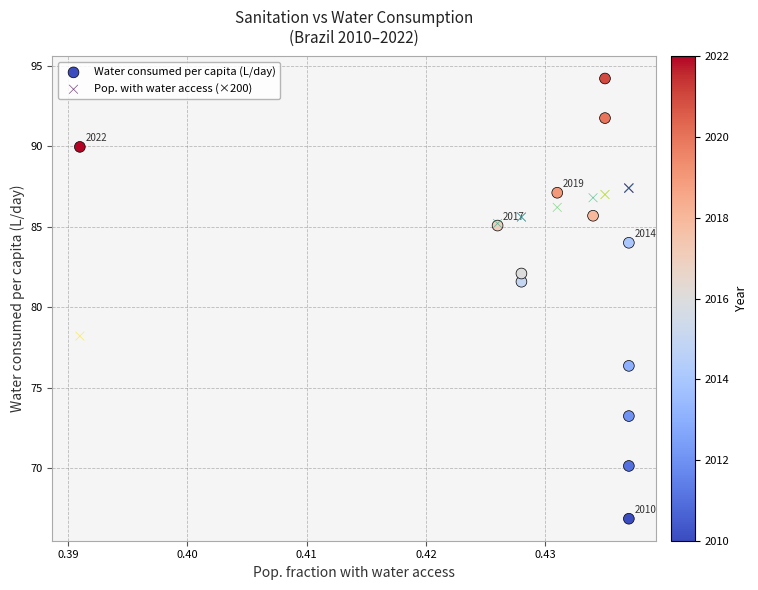

Which series reaches the minimum Y coordinate?

Water consumed per capita (L/day)